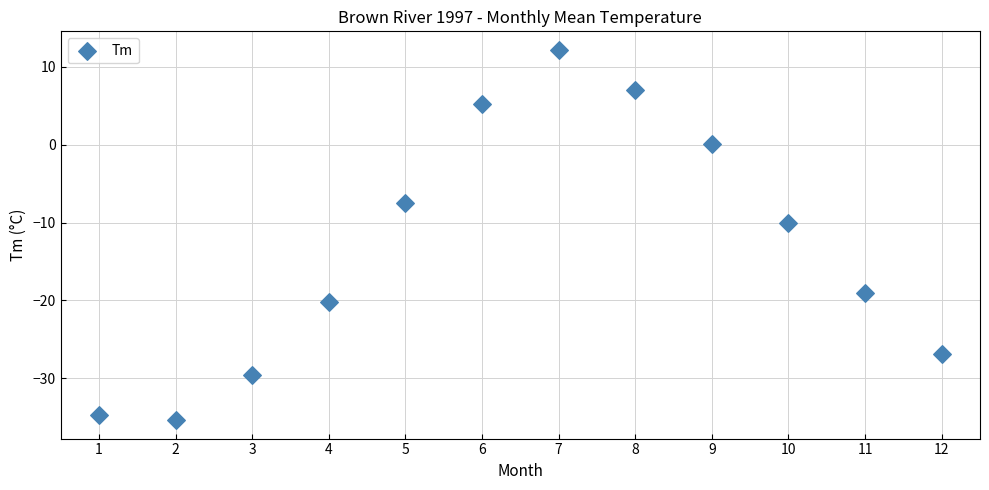

What Y value in the scatter plot is closest to -11?

-10.1